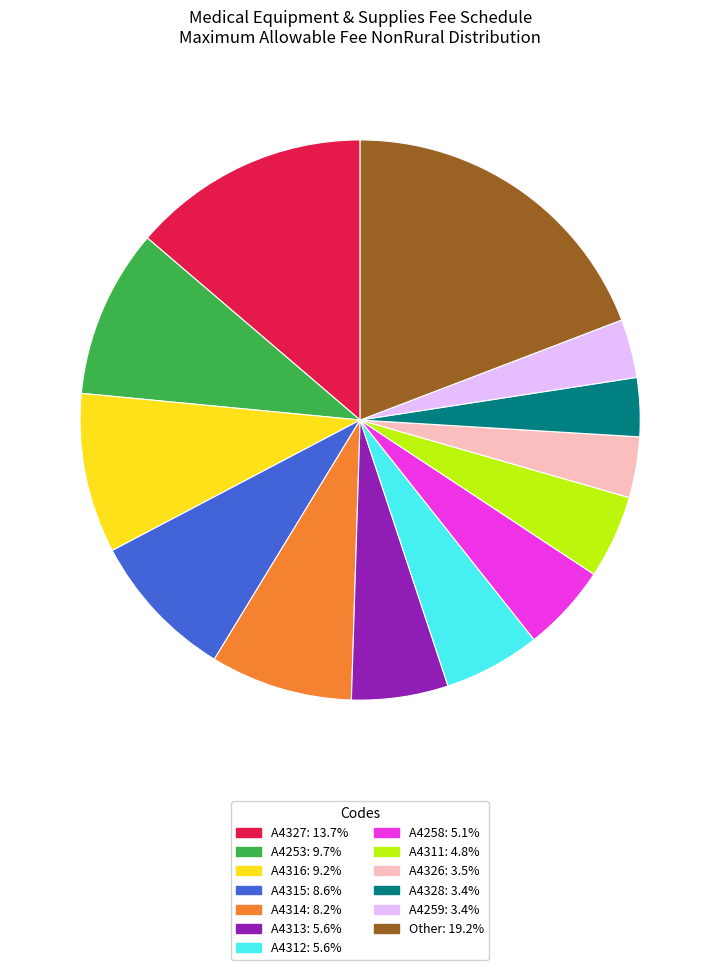

Is there any slice that represents more than half of the pie?

No